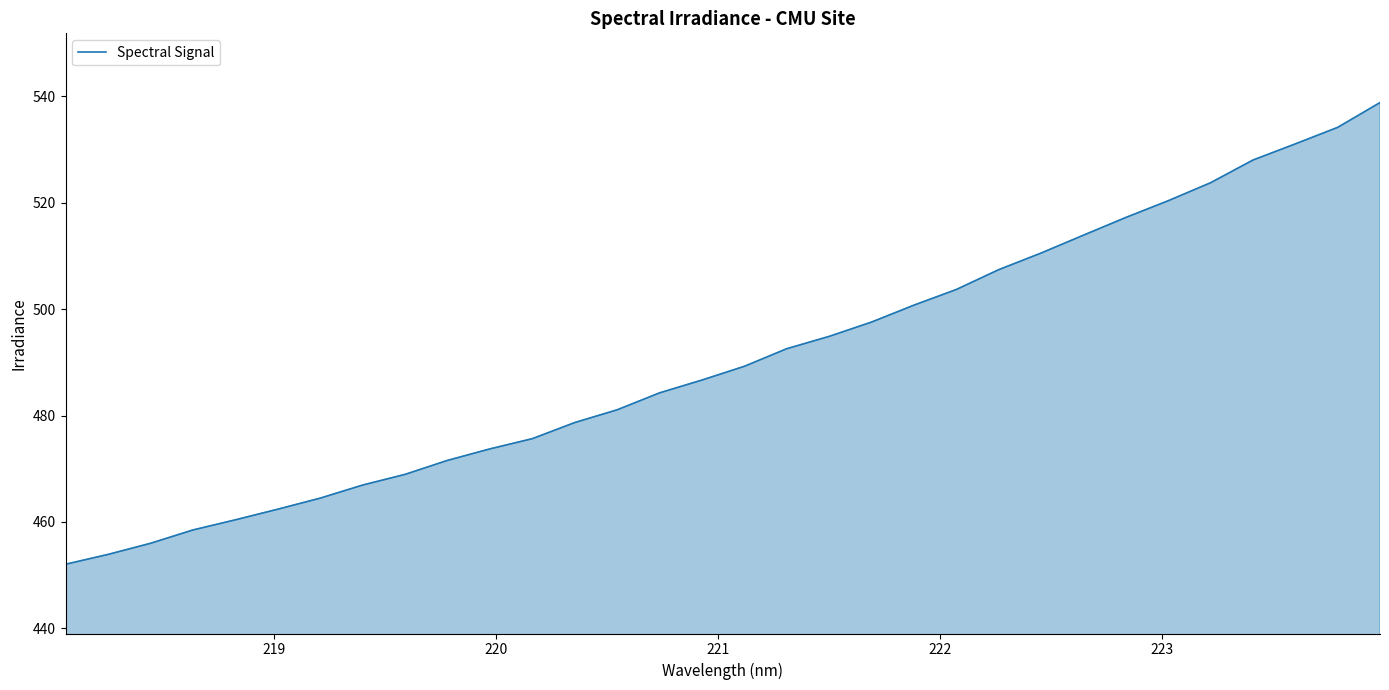

What is the greatest value displayed?

538.8